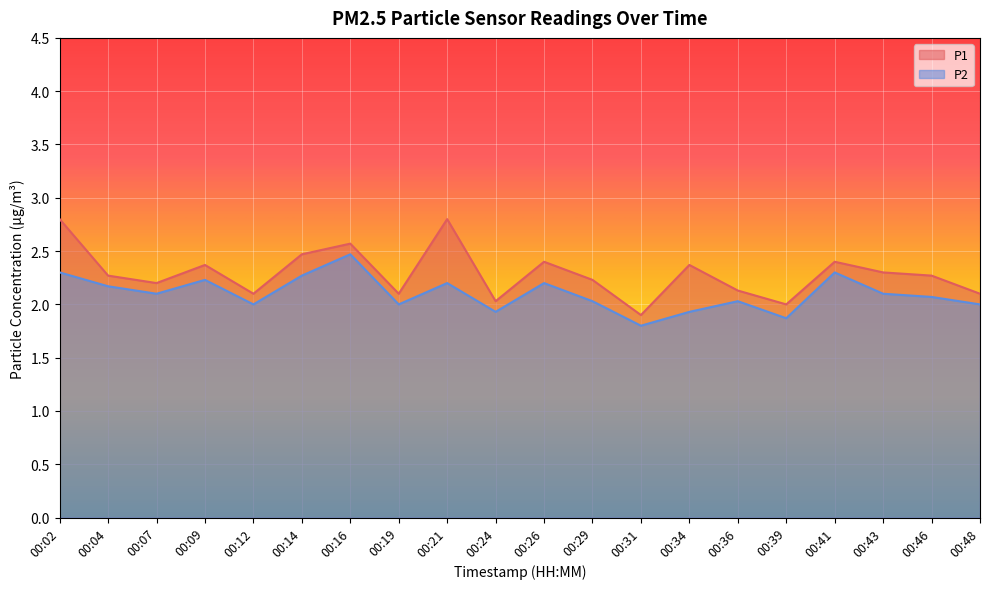

Rank the series at 00:24 from lowest to highest value.

P2, P1